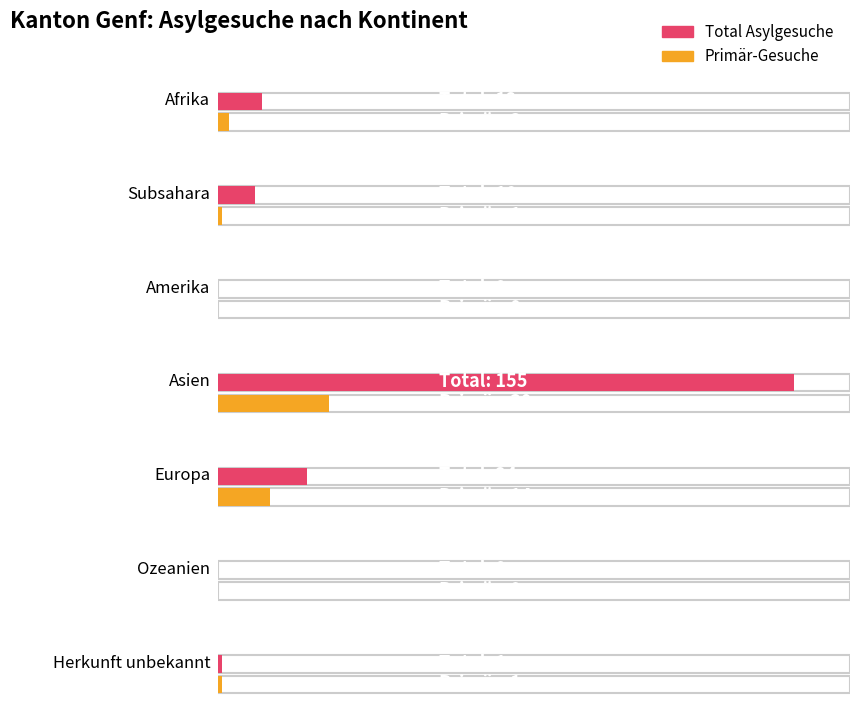

How many values in the Primär-Gesuche series are below 1?

2